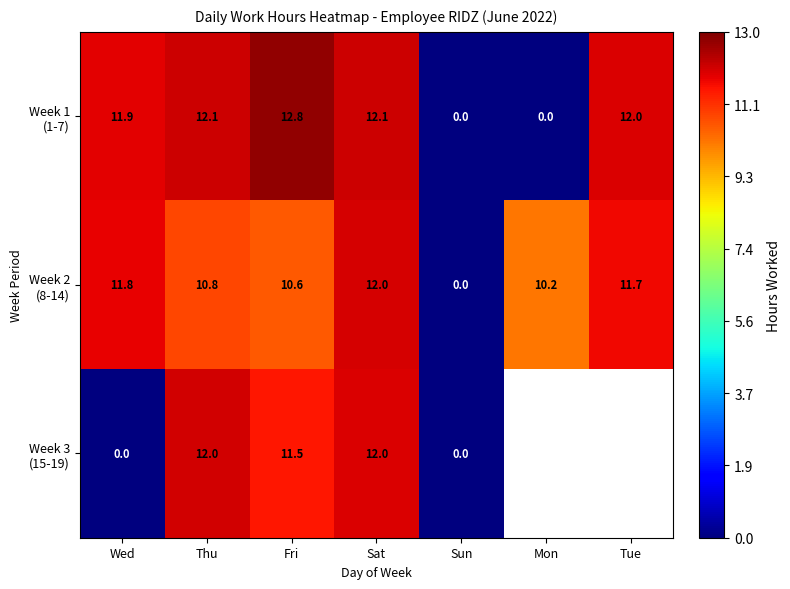

At which label does Week 3 (15-19) reach its minimum?

Wed